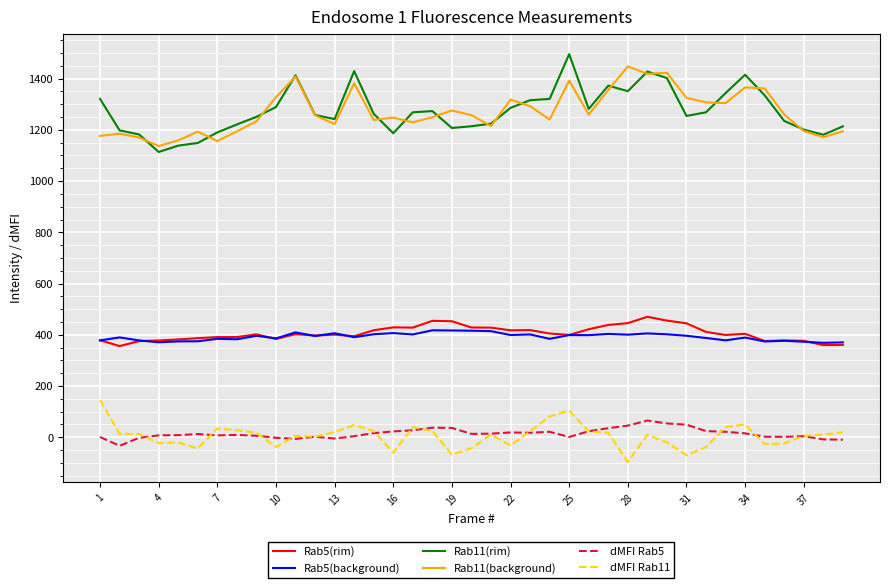

What is the smallest value displayed?

-96.8